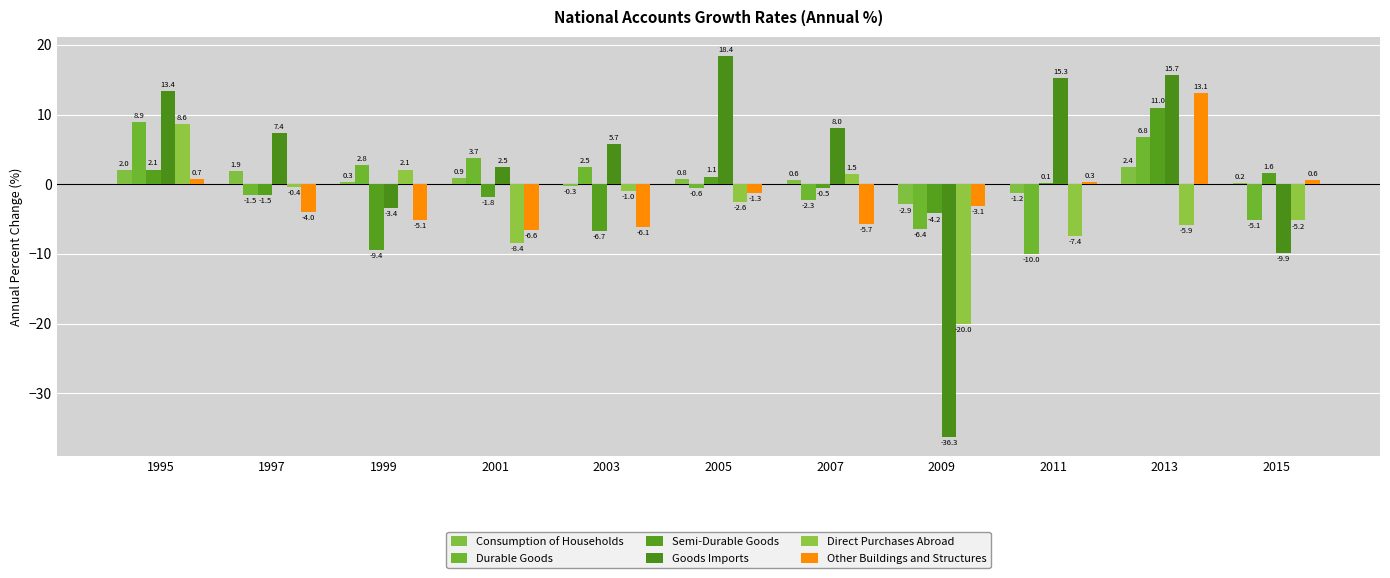

Count the number of data series in this chart.

6